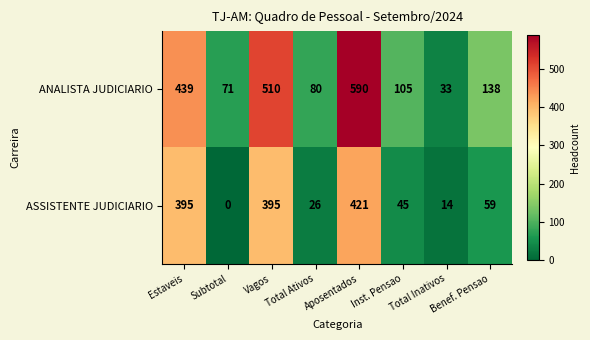

Is it true that ANALISTA JUDICIARIO equals 510 at Vagos?

True